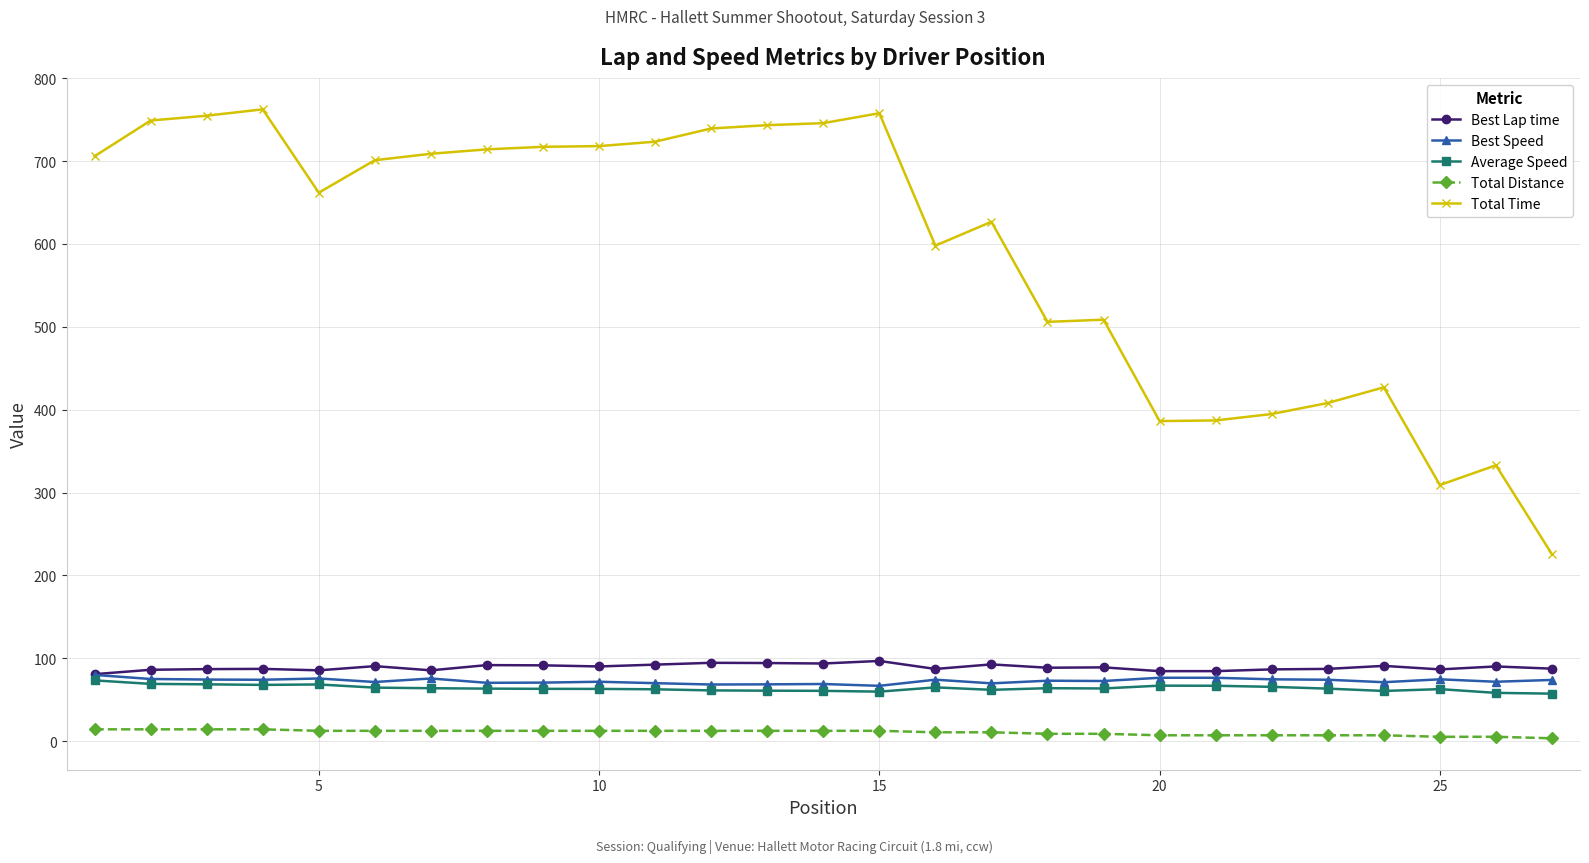

What is the minimum value shown in the chart?

3.6